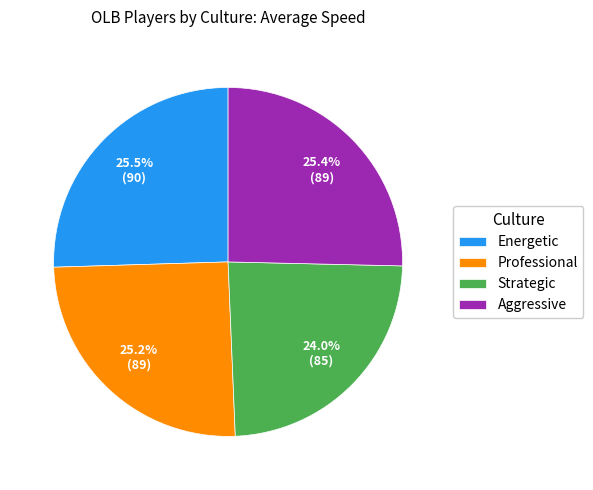

Does any single category account for the majority?

No